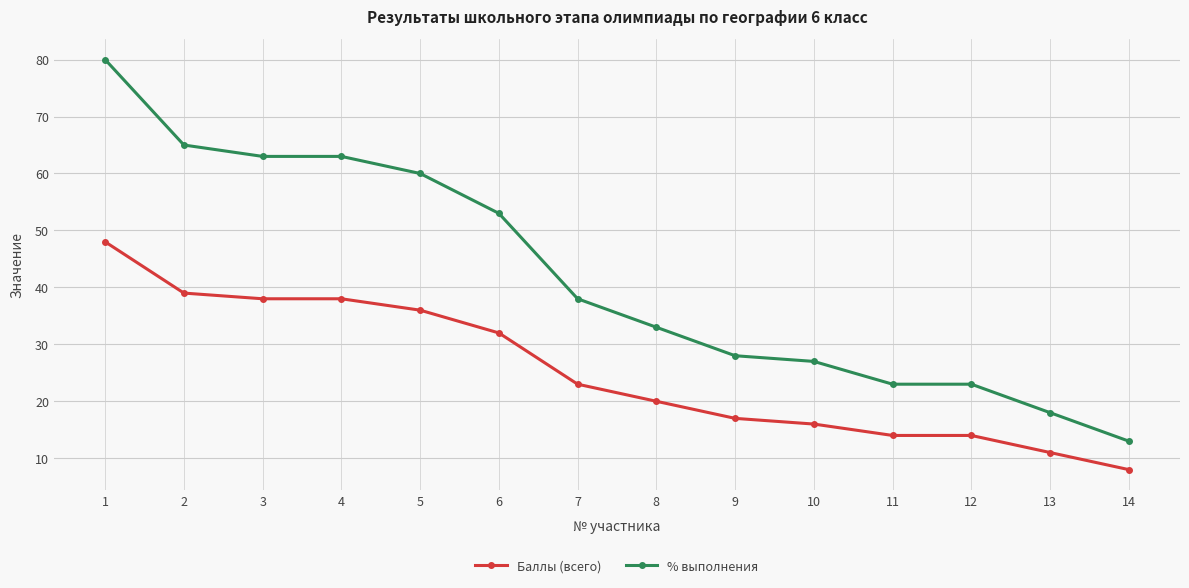

How many lines are shown in the chart?

2